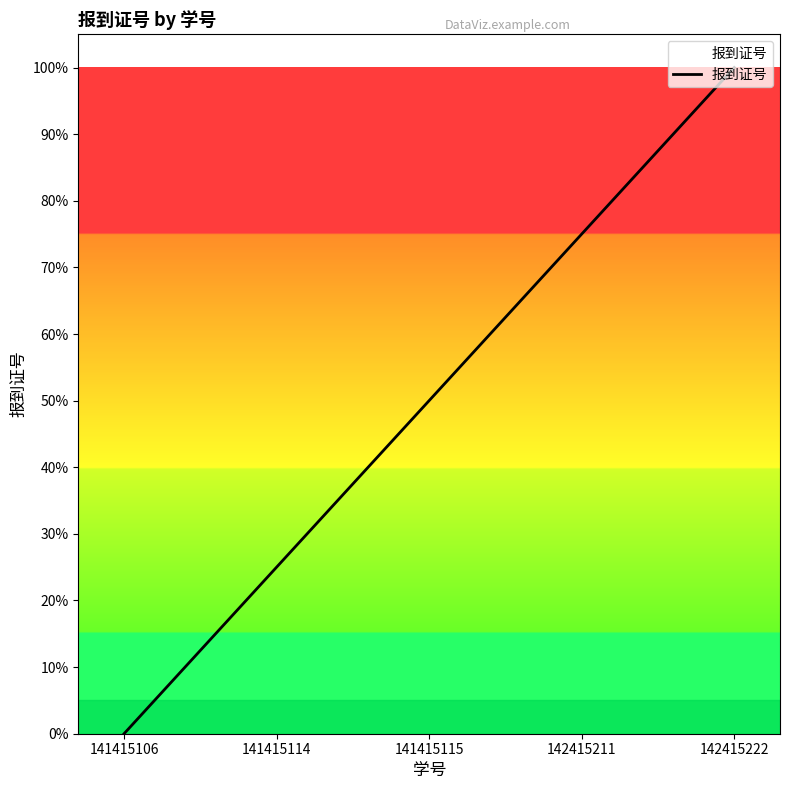

True or false: the data has more than 0 interior local peaks.

False